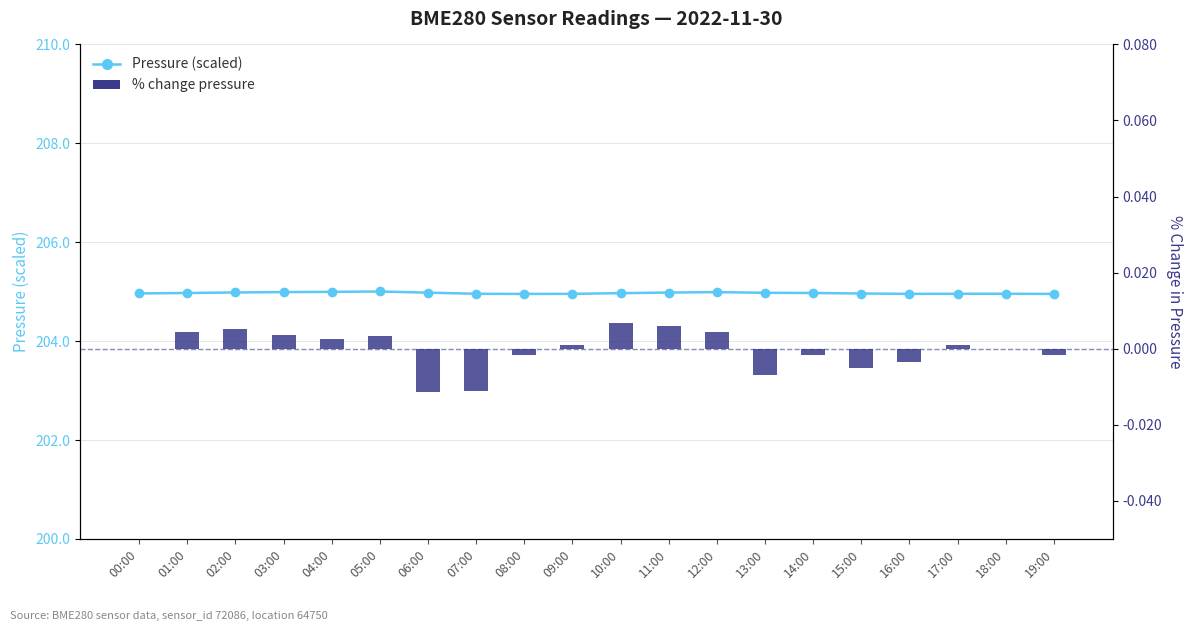

Reading right to left, transcribe all the data shown in this chart.

Pressure (scaled): 19:00=205.0	18:00=205.0	17:00=205.0	16:00=205.0	15:00=205.0	14:00=205.0	13:00=205.0	12:00=205.0	11:00=205.0	10:00=205.0	09:00=205.0	08:00=205.0	07:00=205.0	06:00=205.0	05:00=205.0	04:00=205.0	03:00=205.0	02:00=205.0	01:00=205.0	00:00=205.0
% change pressure: 19:00=-0.0	18:00=0.0	17:00=0.0	16:00=-0.0	15:00=-0.0	14:00=-0.0	13:00=-0.0	12:00=0.0	11:00=0.0	10:00=0.0	09:00=0.0	08:00=-0.0	07:00=-0.0	06:00=-0.0	05:00=0.0	04:00=0.0	03:00=0.0	02:00=0.0	01:00=0.0	00:00=0.0